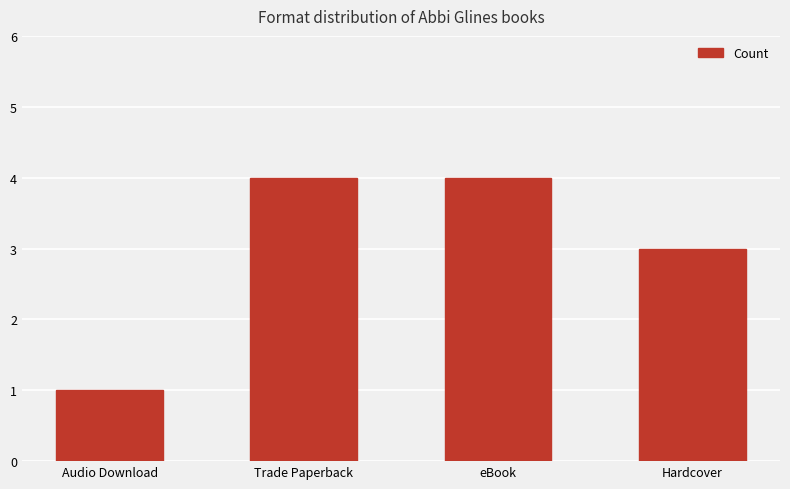

What position from the right is Audio Download?

4